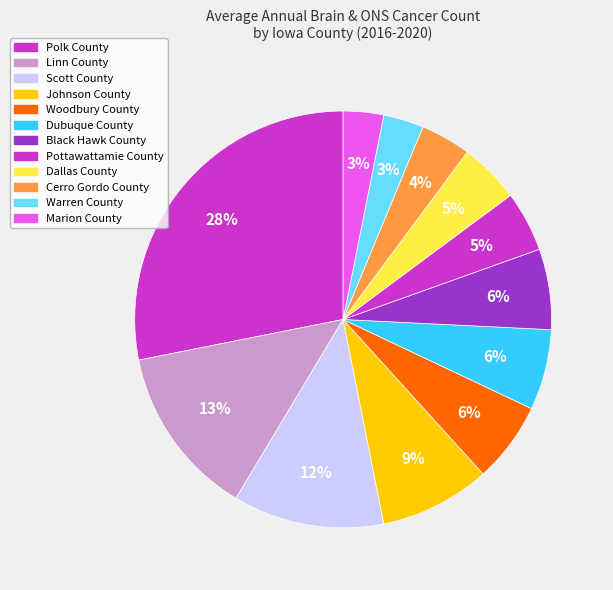

Is there any slice that represents more than half of the pie?

No